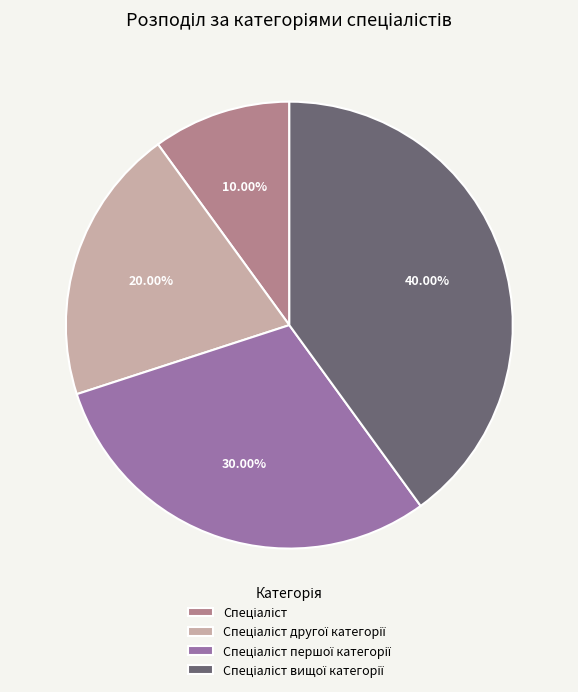

Is there any slice that represents more than half of the pie?

No